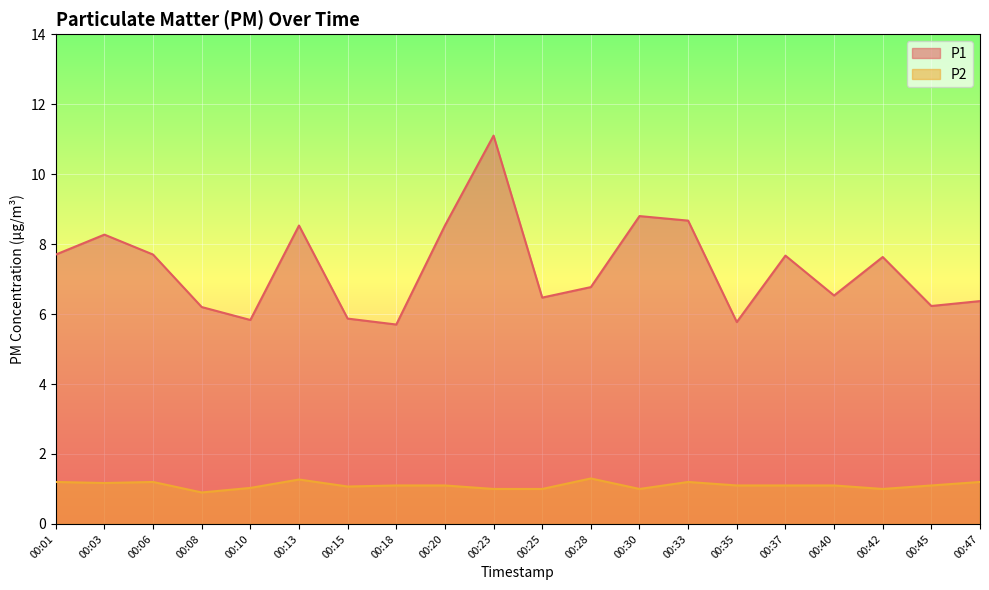

The value of P2 at 00:25 is 0.3. True or false?

False